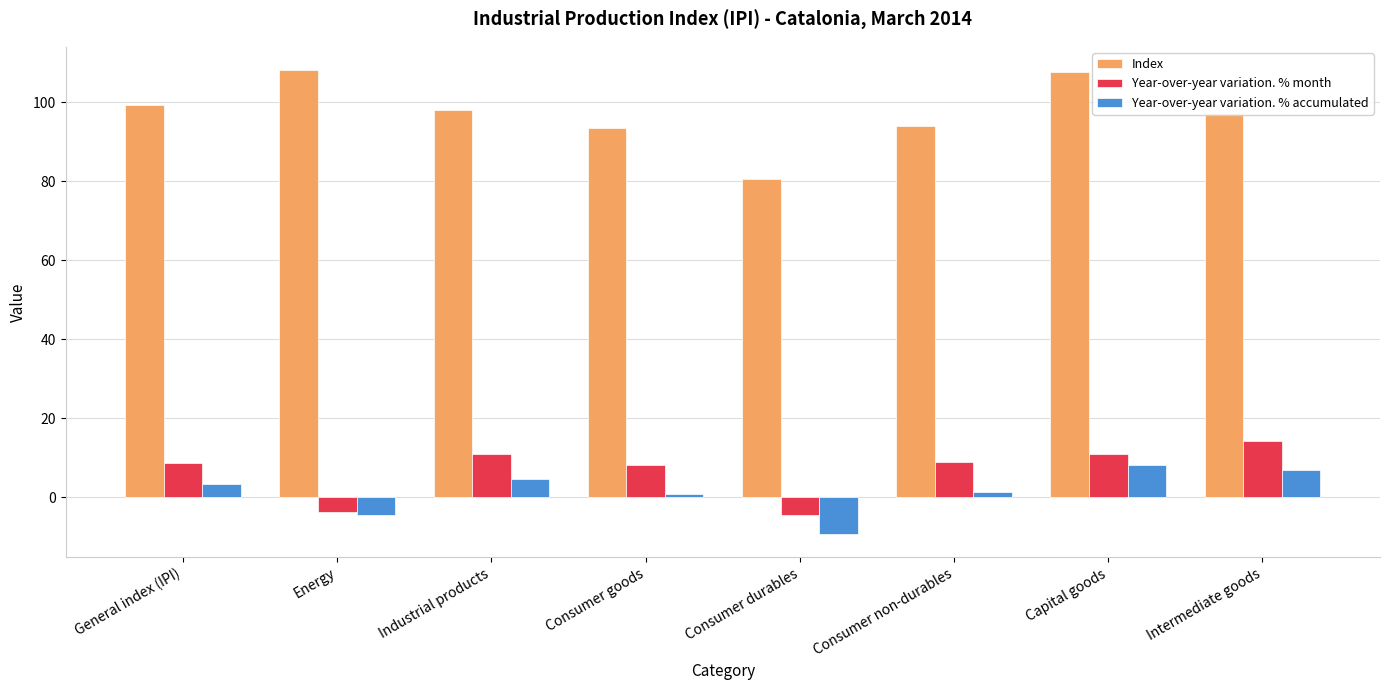

At Intermediate goods, list the series in order from smallest to largest.

Year-over-year variation. % accumulated, Year-over-year variation. % month, Index